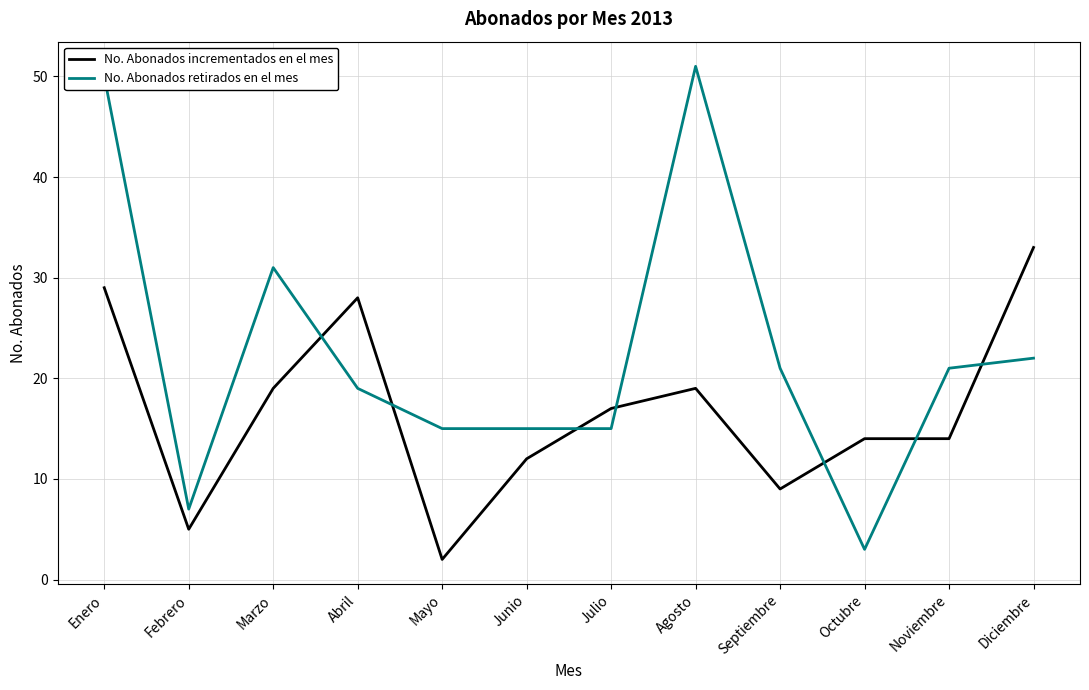

What is the average value of the No. Abonados incrementados en el mes series?

17